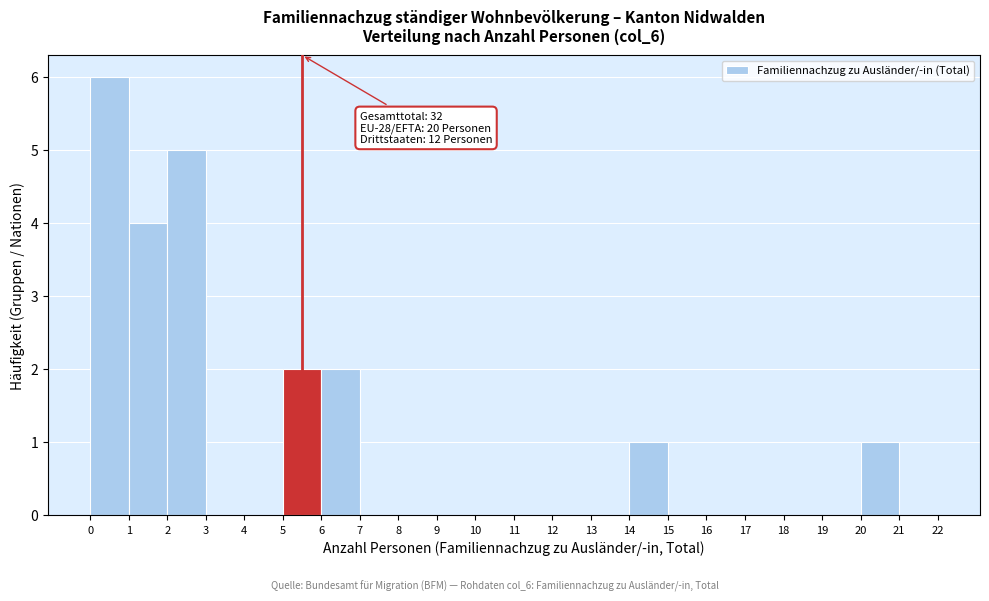

Over which range of the x-axis is the bar tallest?

0 to 1